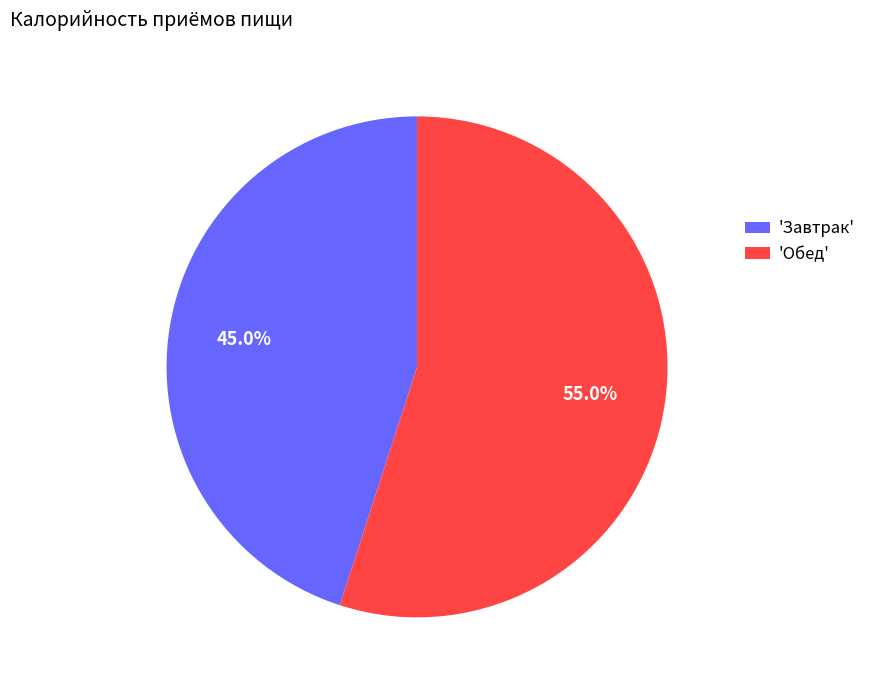

What is the smallest slice in the pie chart?

'Завтрак'